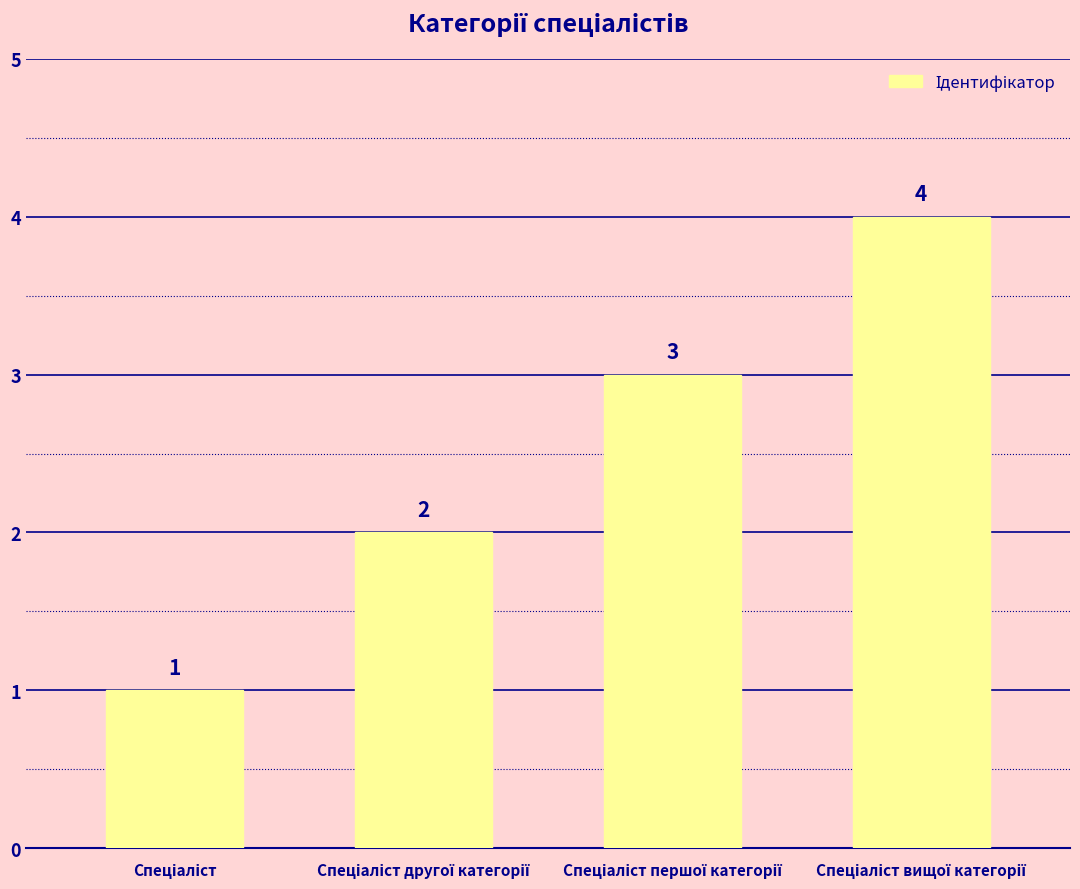

What is the value of the 2nd bar from the left?

2